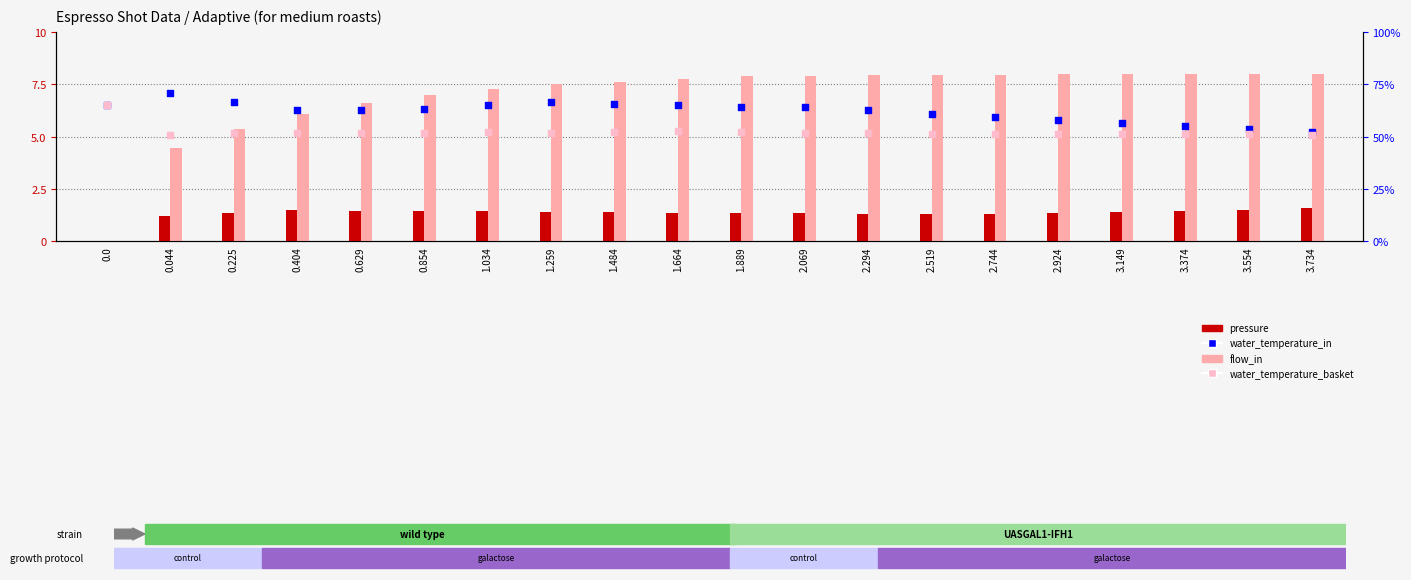

At how many categories does at least one series exceed 14?

20